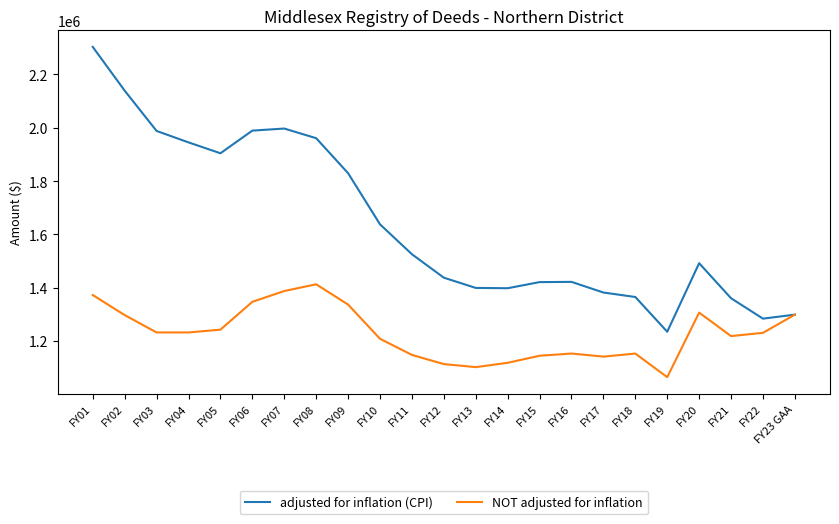

Which series has the widest spread of values?

adjusted for inflation (CPI)